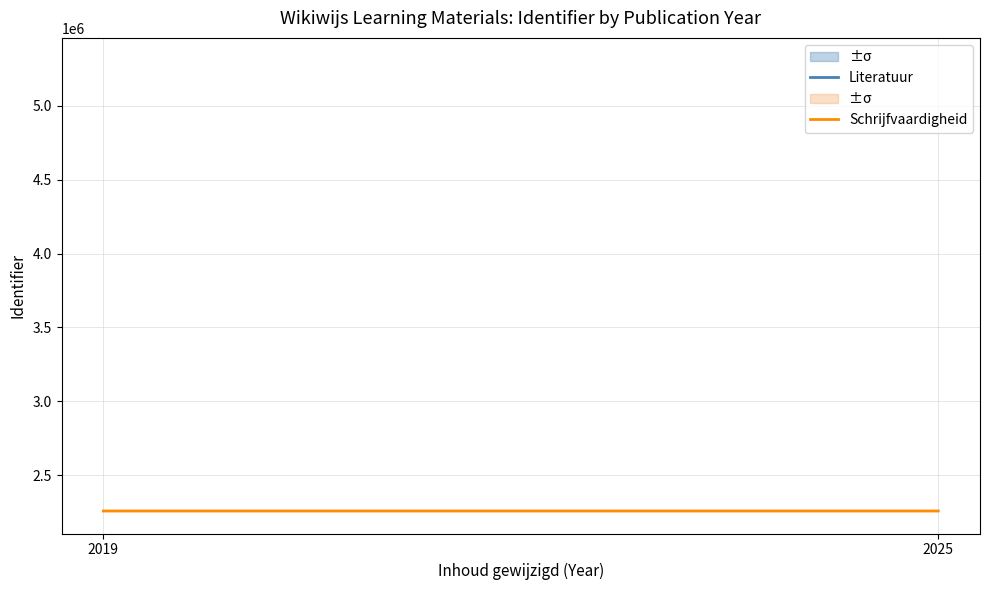

What is the minimum value for Schrijfvaardigheid?

2256695.0